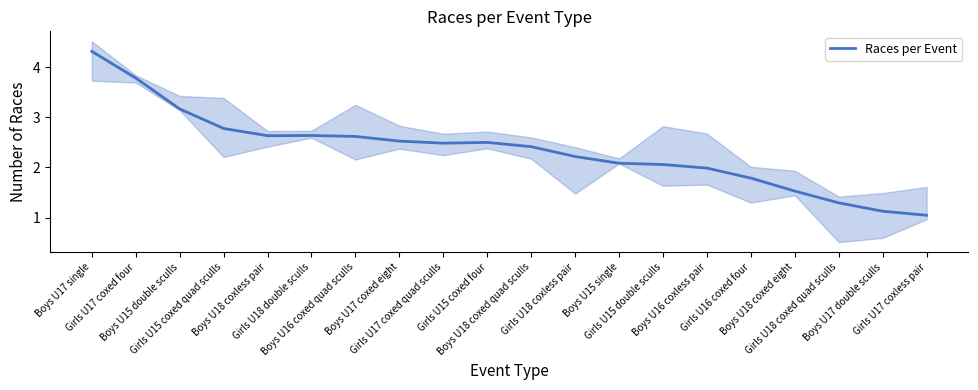

True or false: the data shows 3.5 at Girls U18 double sculls.

False